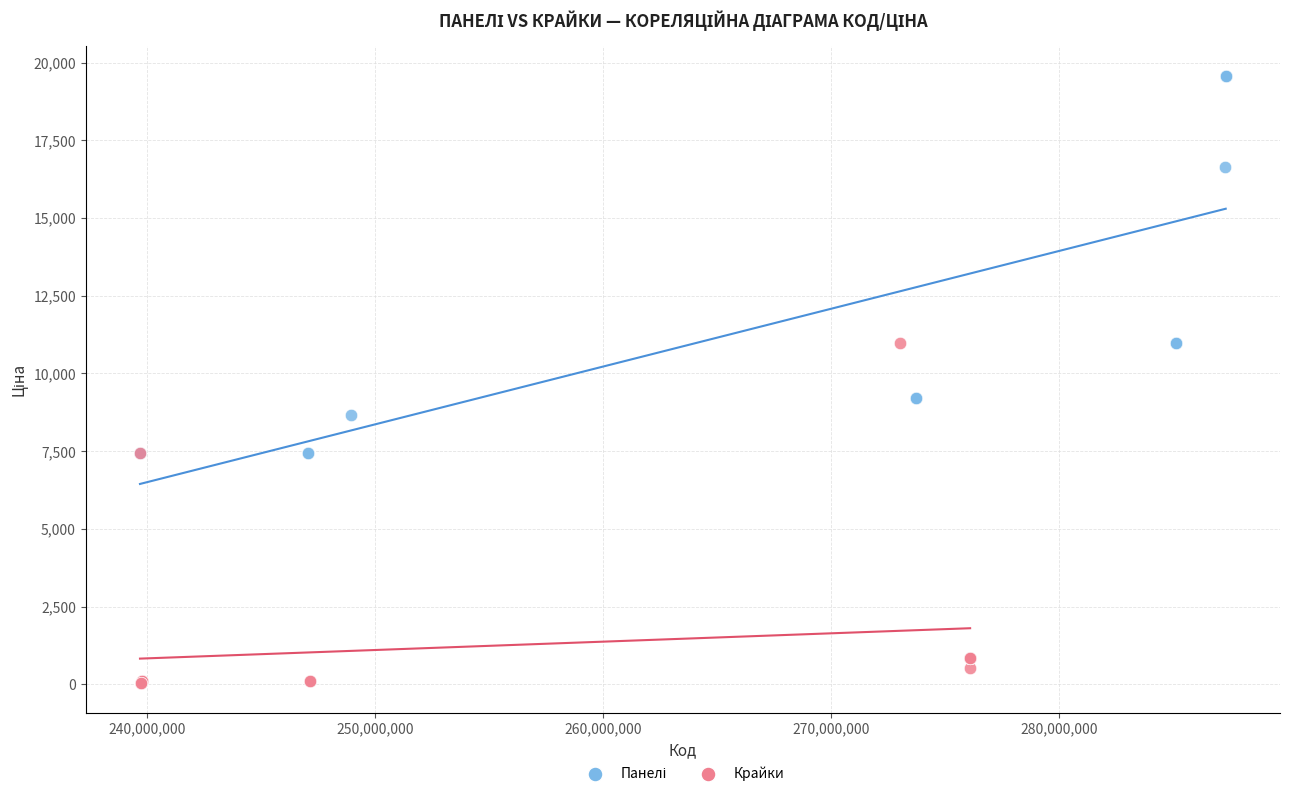

Which series reaches the minimum Y coordinate?

Крайки